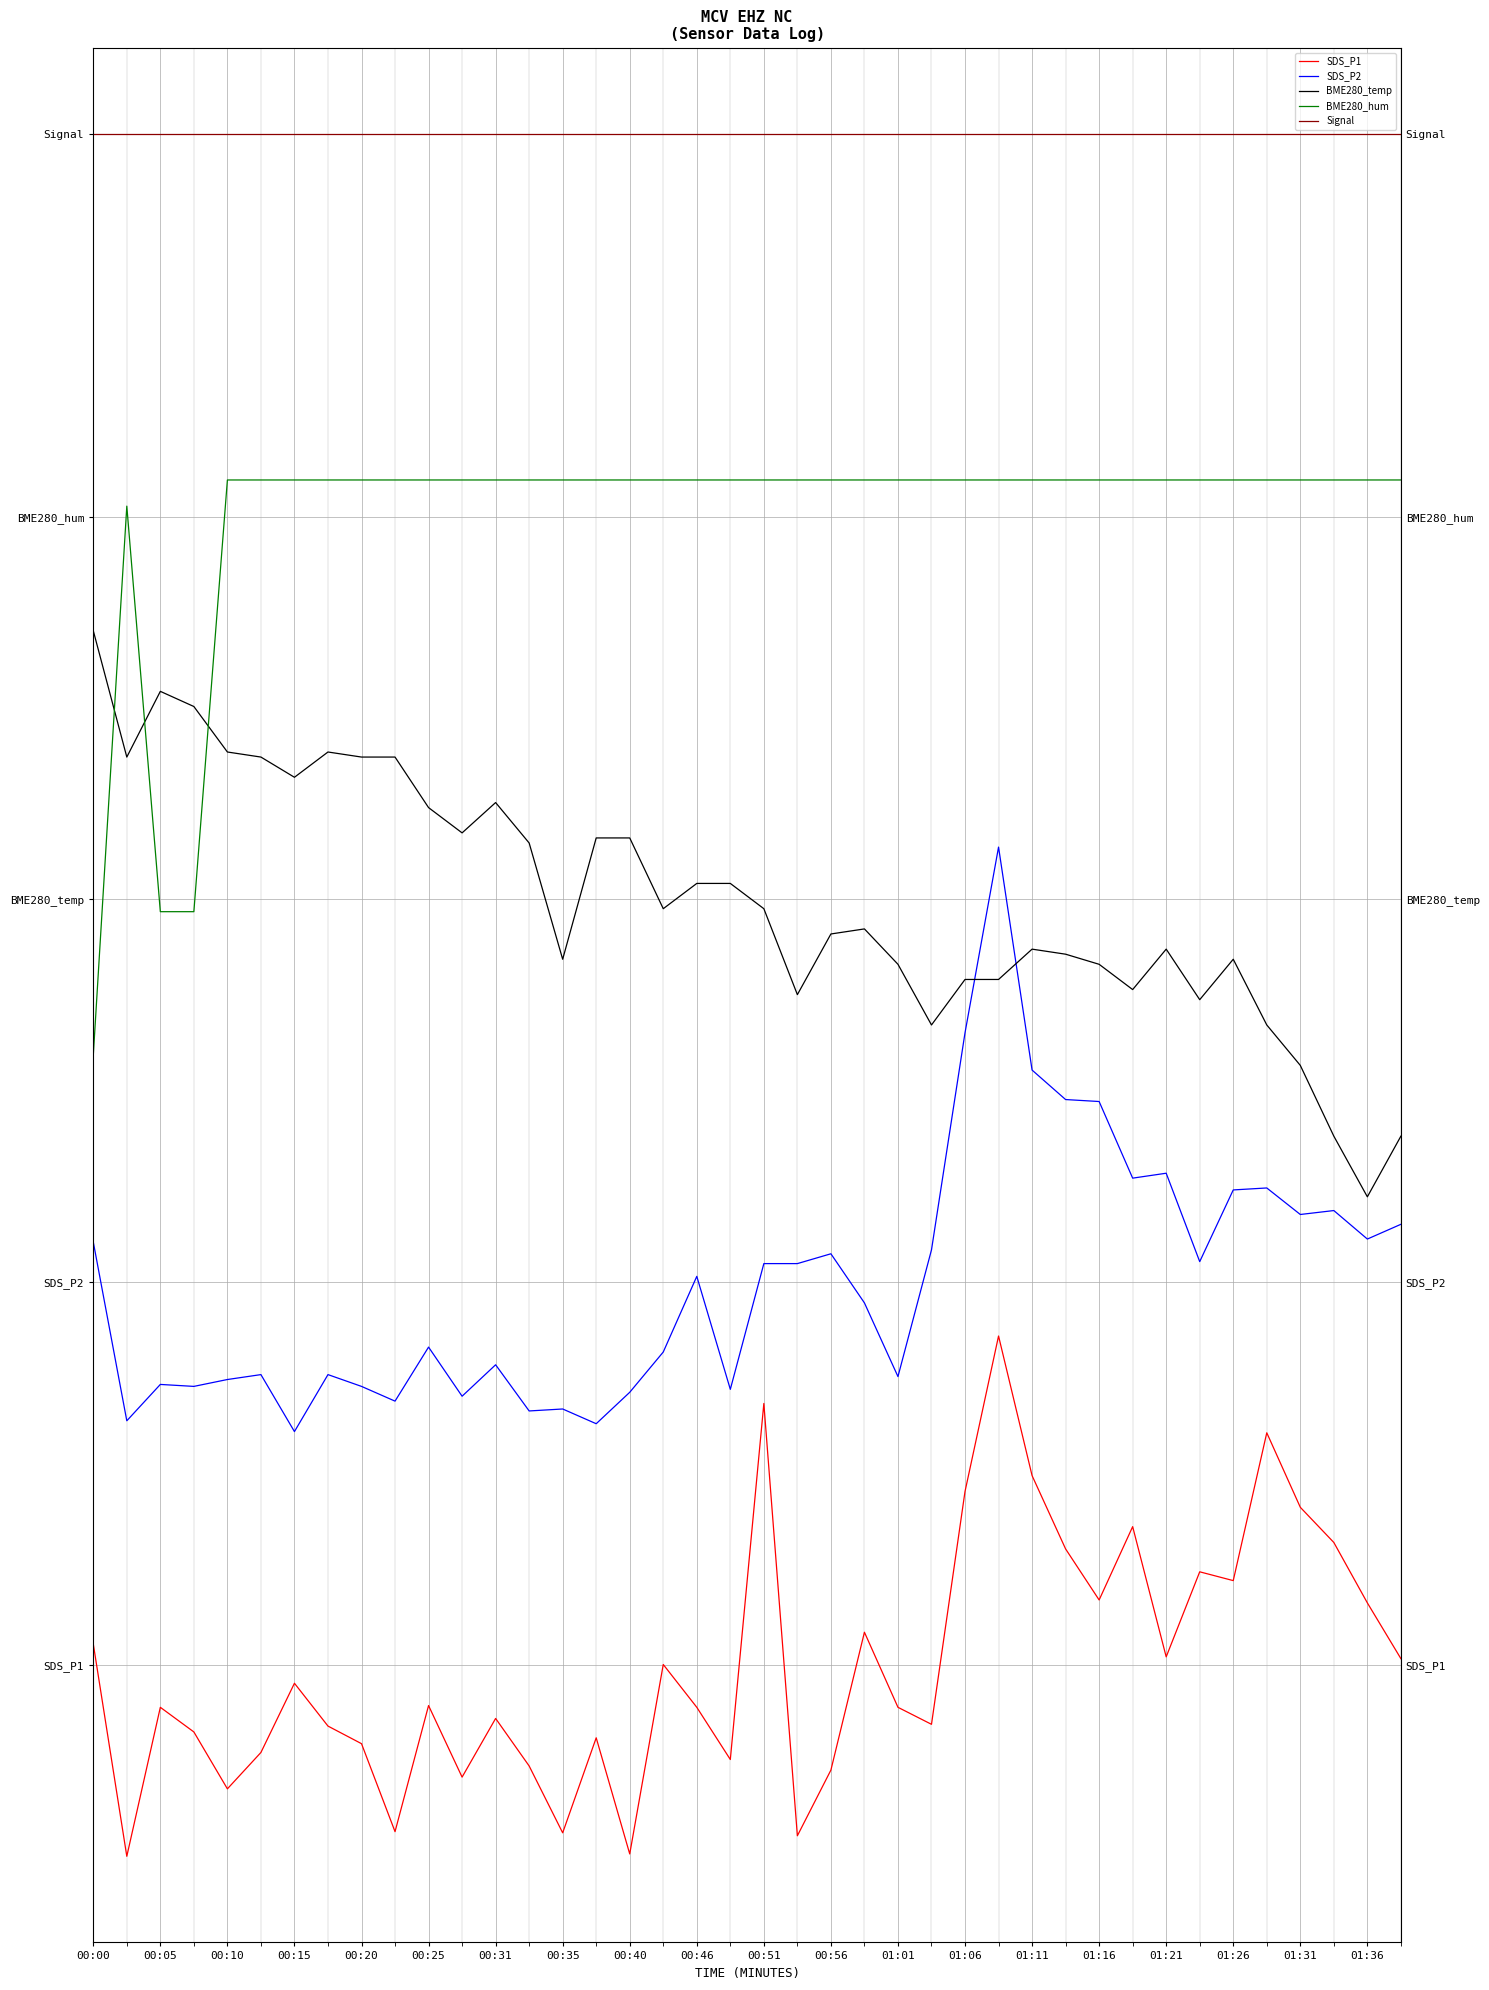

At 01:36, list the series in order from smallest to largest.

SDS_P1, SDS_P2, BME280_temp, BME280_hum, Signal